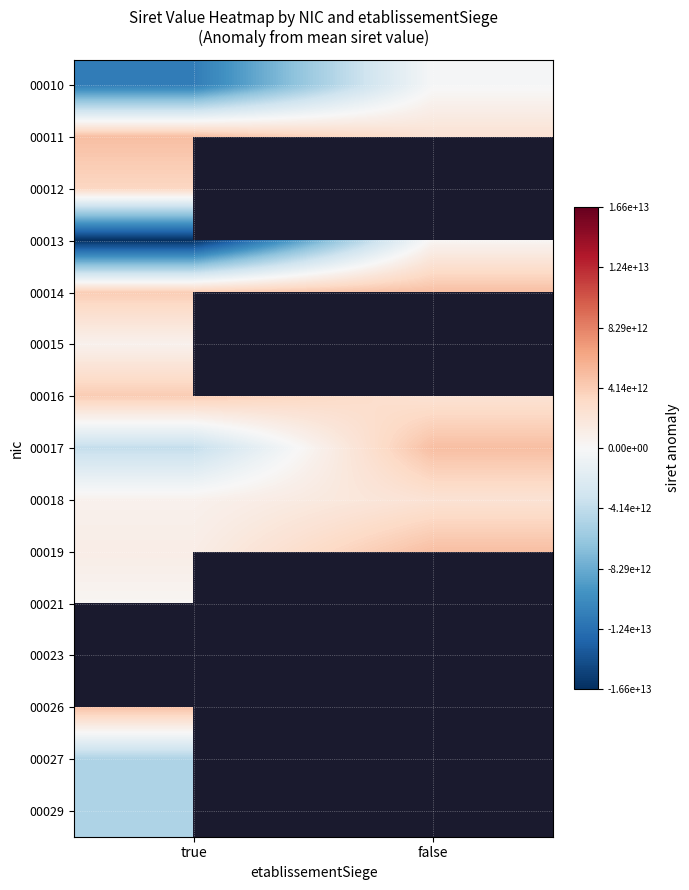

At which label does 00016 reach its peak?

true